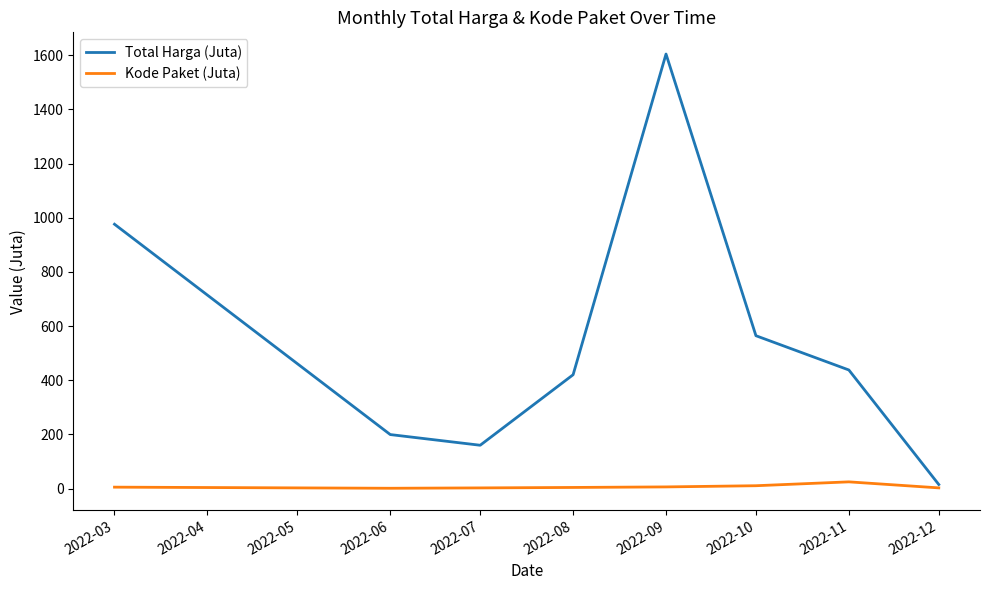

List the series in order of their peak value, highest first.

Total Harga (Juta), Kode Paket (Juta)